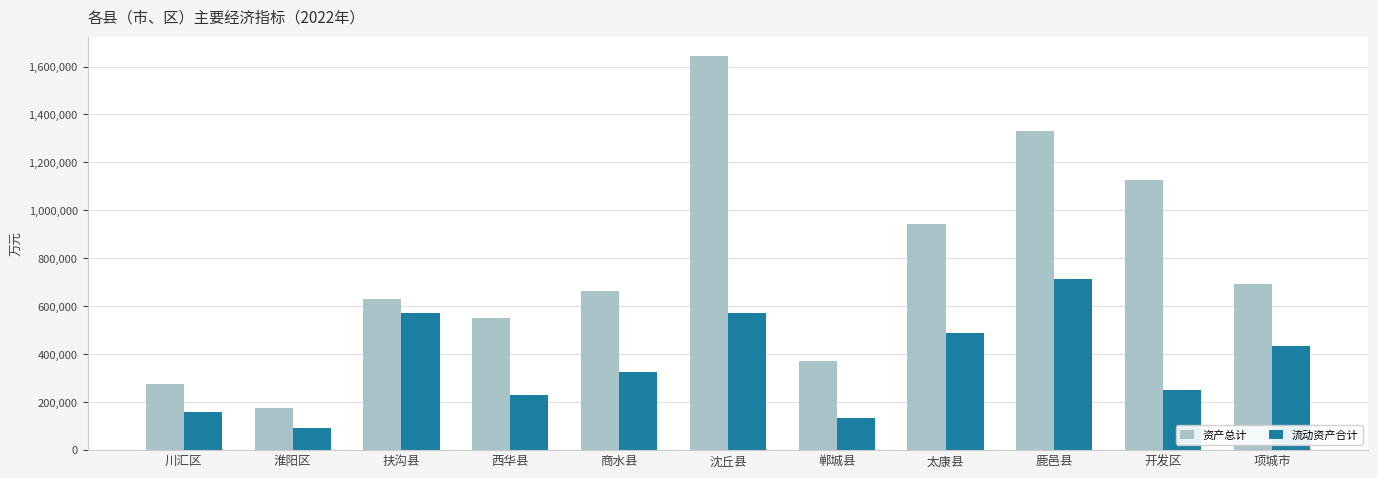

True or false: 流动资产合计 has a value of 133255 at 郸城县.

True